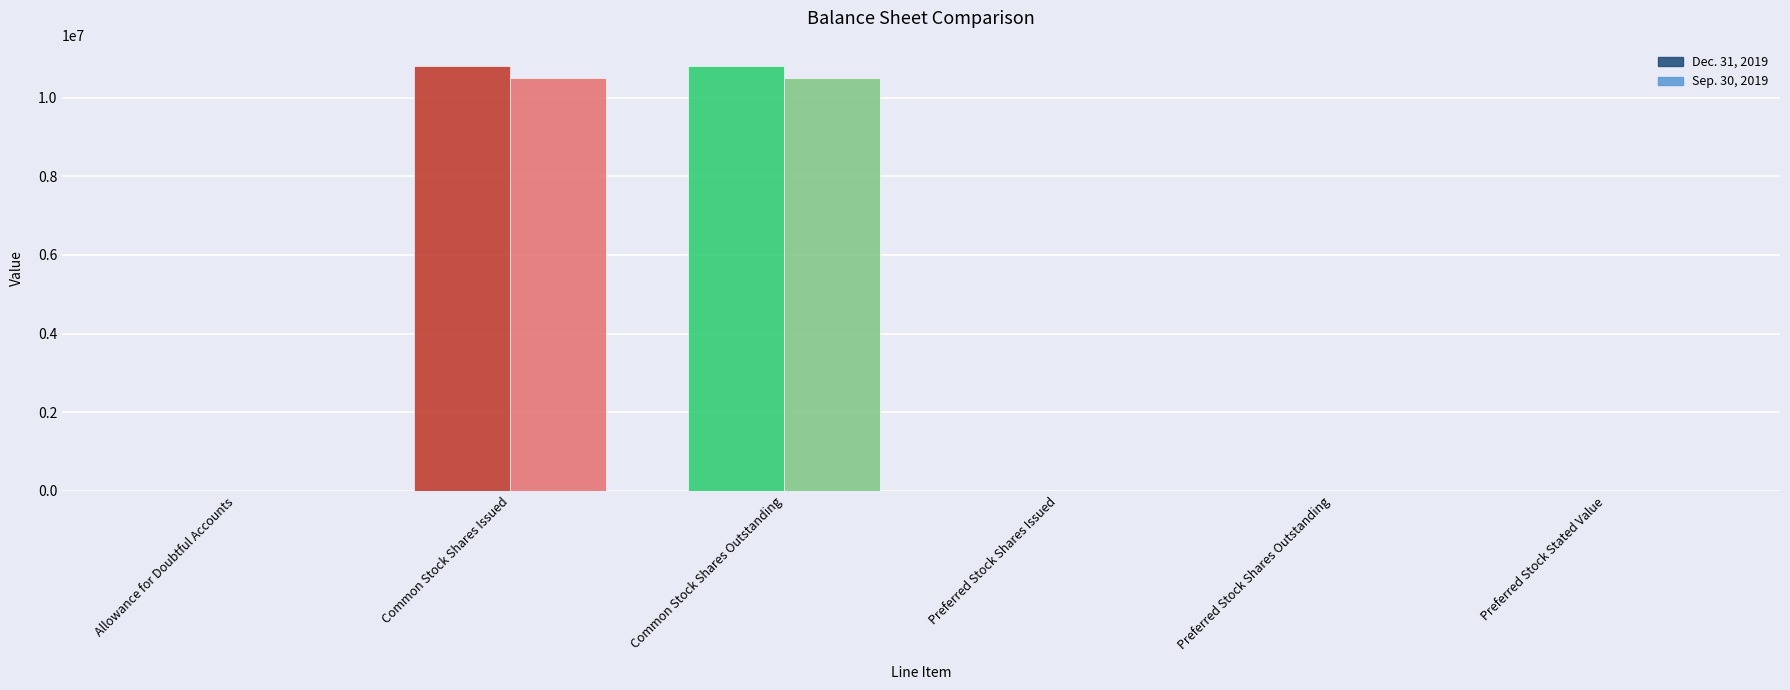

What is the label of the 11th bar from the left?

Preferred Stock Stated Value